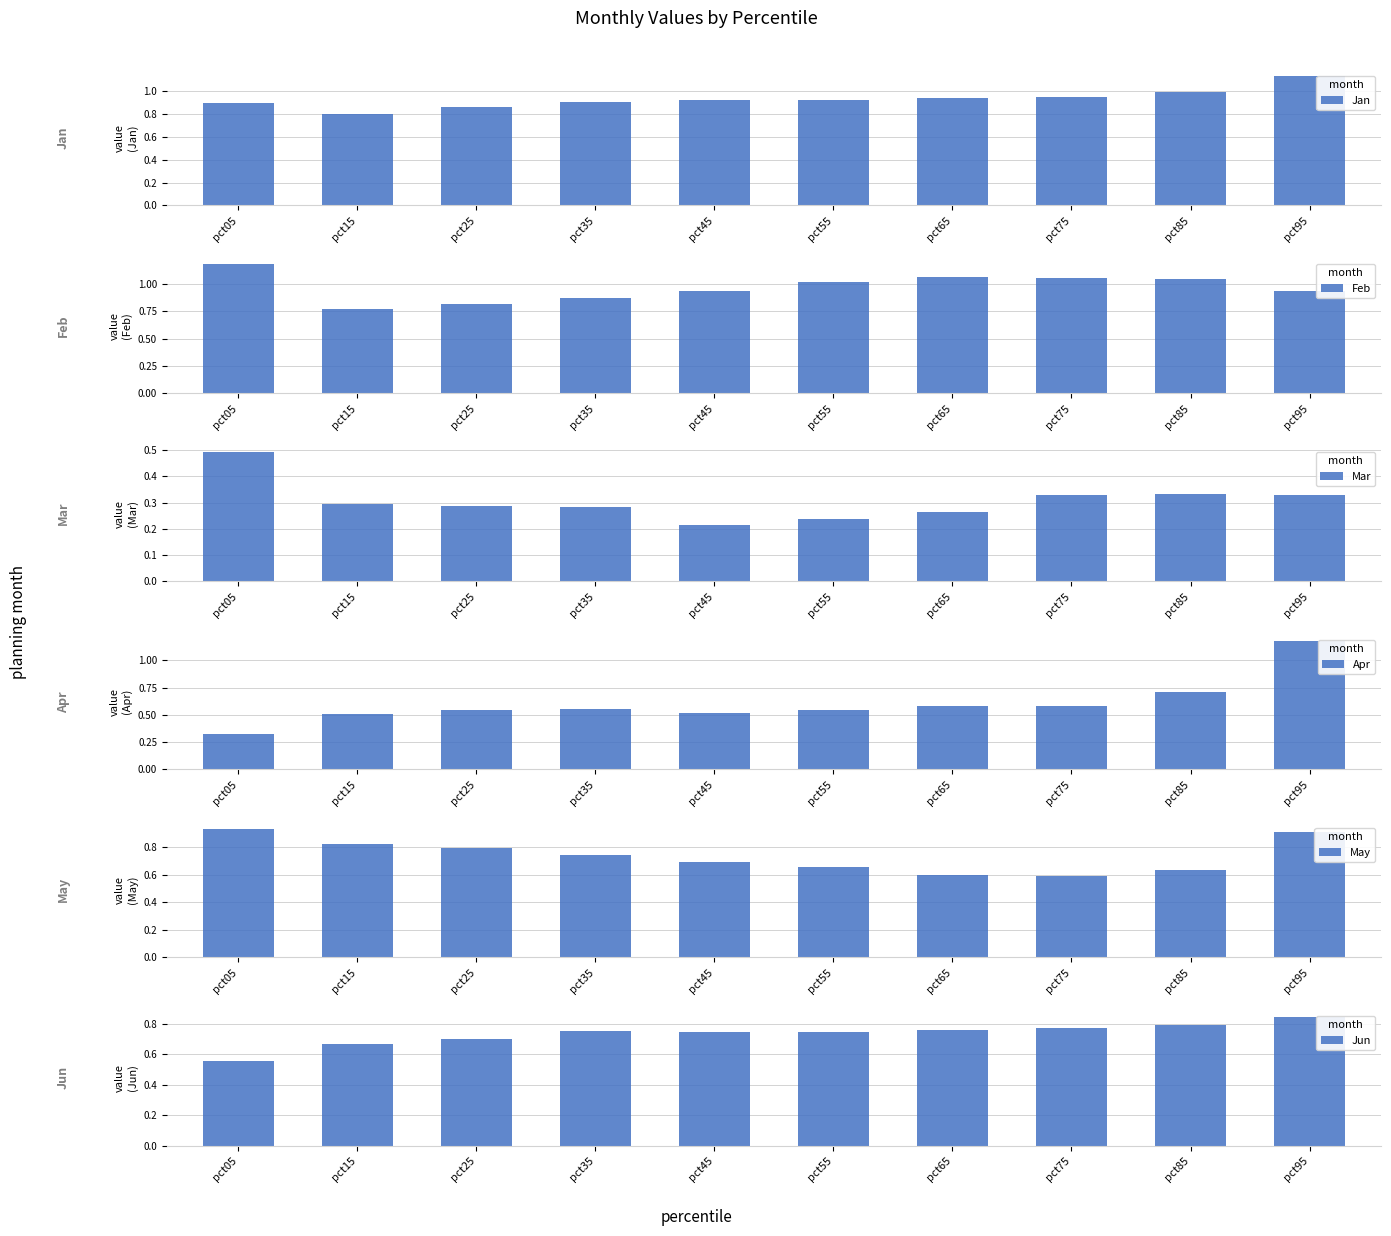

Which series has the largest total across all categories?

Feb